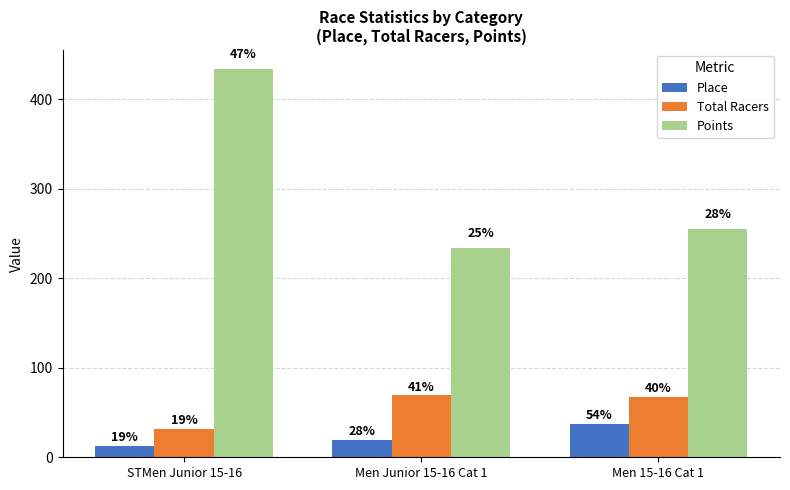

Between STMen Junior 15-16 and Men 15-16 Cat 1, which is larger?

Men 15-16 Cat 1